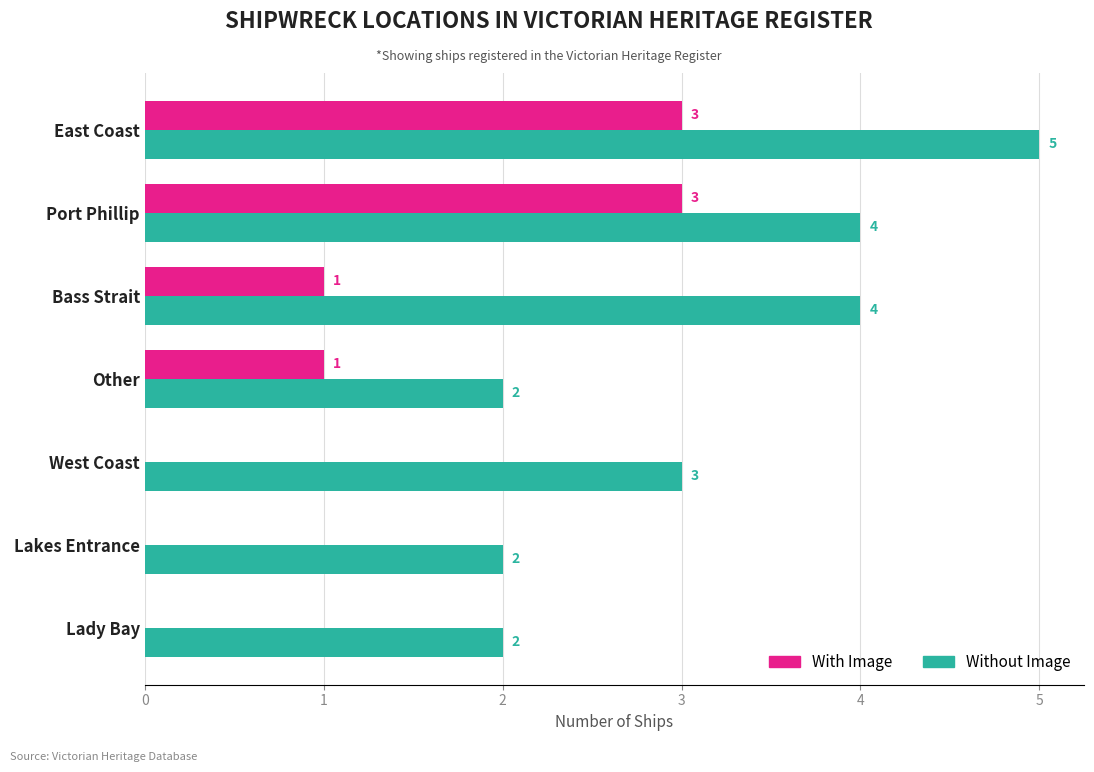

Which series changed the most between Other and East Coast?

Without Image